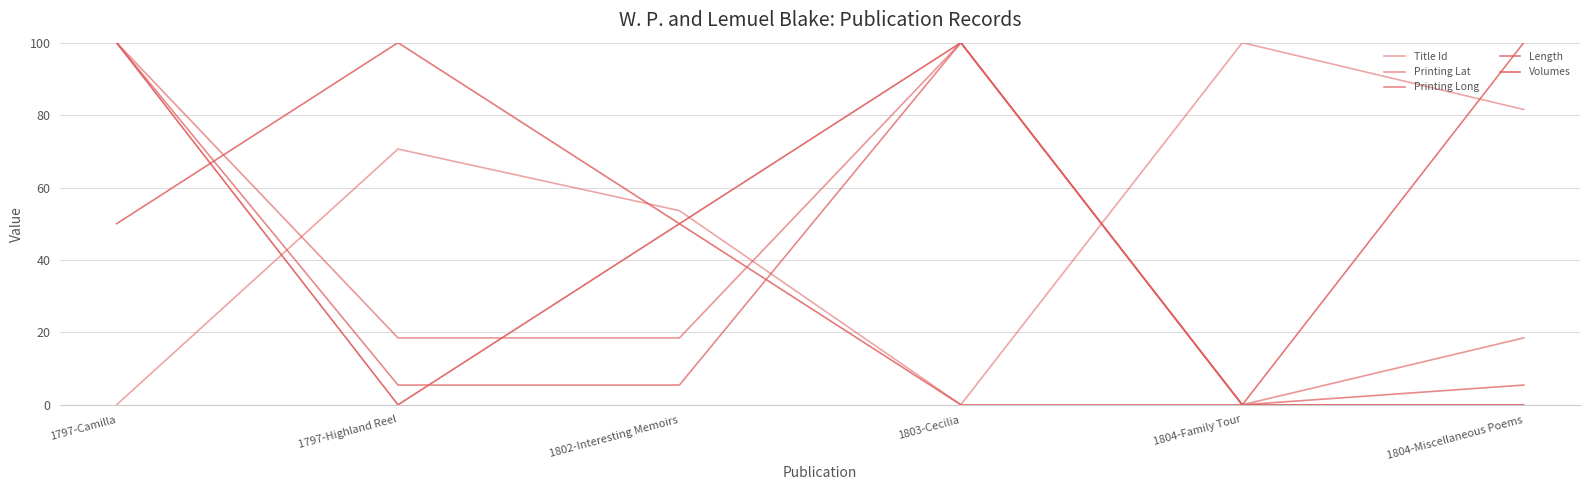

What is the difference between the maximum and minimum values in the Printing Lat series?

100.0